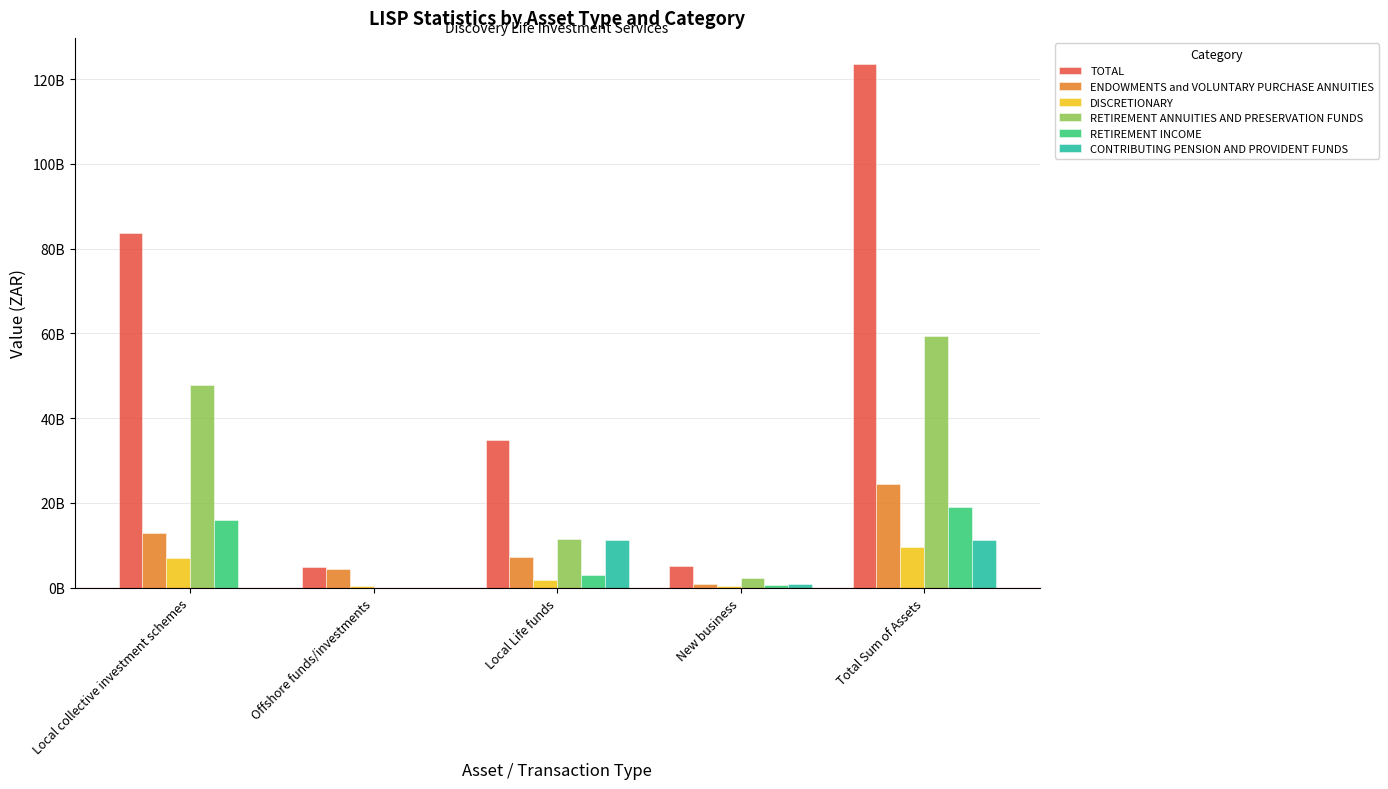

What are all the series names shown in the legend?

TOTAL, ENDOWMENTS and VOLUNTARY PURCHASE ANNUITIES, DISCRETIONARY, RETIREMENT ANNUITIES AND PRESERVATION FUNDS, RETIREMENT INCOME, CONTRIBUTING PENSION AND PROVIDENT FUNDS